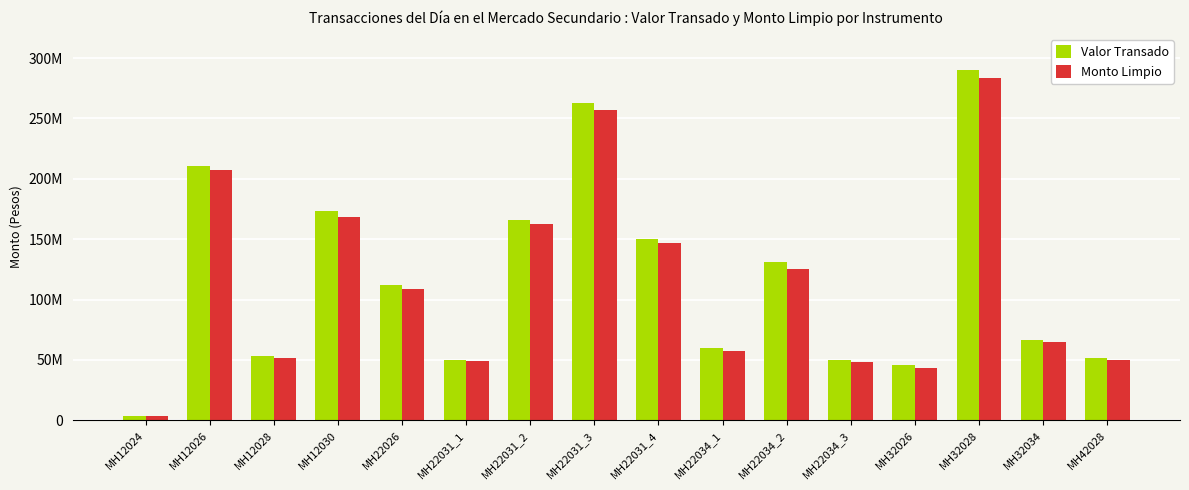

Where is Monto Limpio nearest to the value 143715823?

MH22031_4